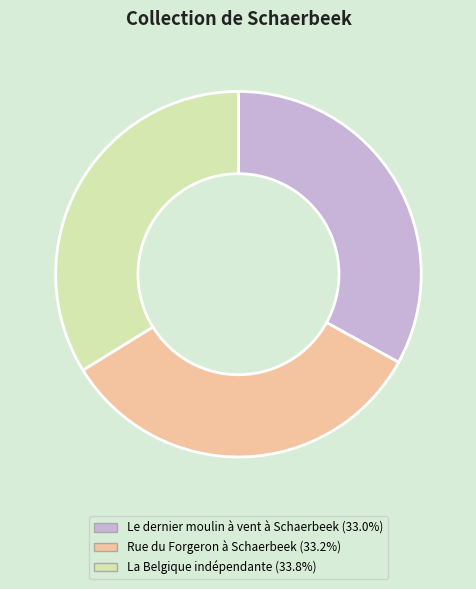

Is Rue du Forgeron à Schaerbeek (33.2%) the majority of the pie?

No